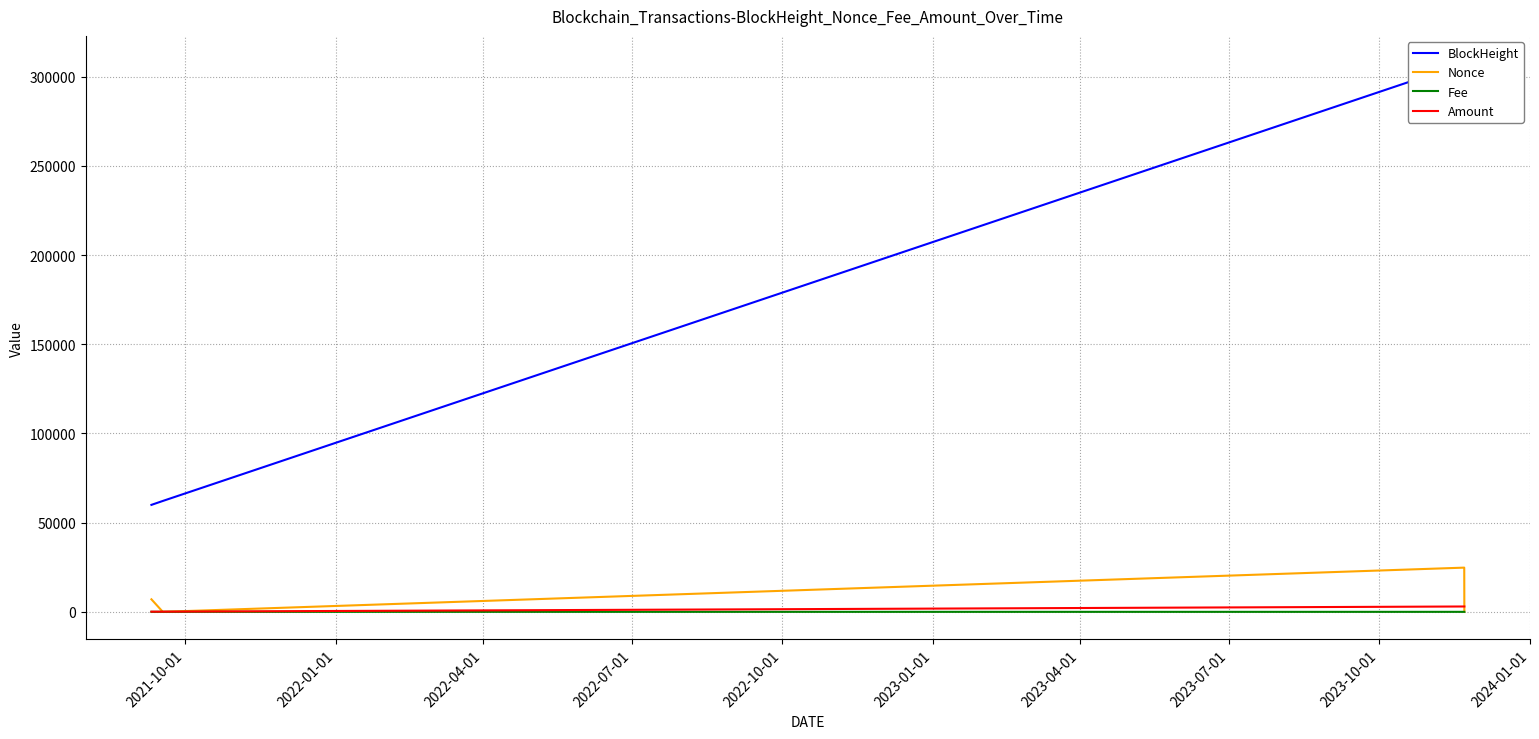

What is the average value of the Fee series?

0.1